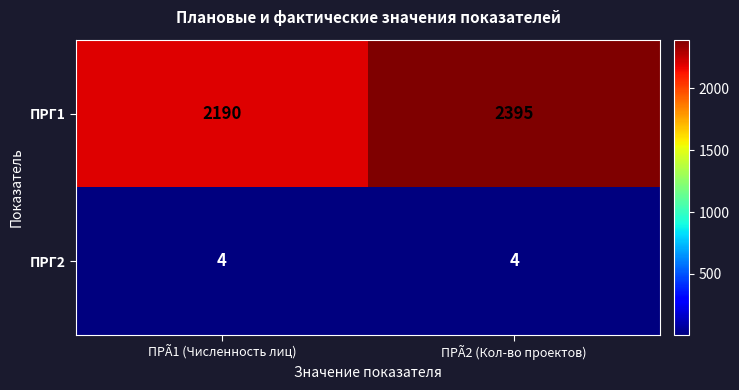

Which series has the largest total across all categories?

ПРГ1